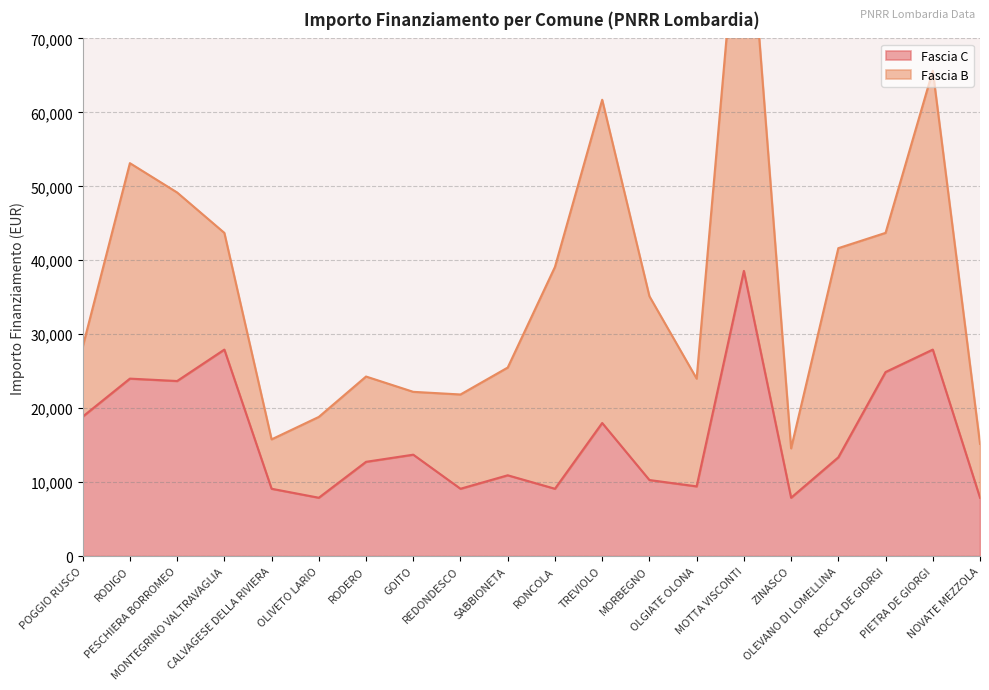

List the labels in order of value, smallest first.

OLIVETO LARIO, ZINASCO, NOVATE MEZZOLA, CALVAGESE DELLA RIVIERA, REDONDESCO, RONCOLA, OLGIATE OLONA, MORBEGNO, SABBIONETA, RODERO, OLEVANO DI LOMELLINA, GOITO, TREVIOLO, POGGIO RUSCO, PESCHIERA BORROMEO, RODIGO, ROCCA DE GIORGI, MONTEGRINO VALTRAVAGLIA, PIETRA DE GIORGI, MOTTA VISCONTI